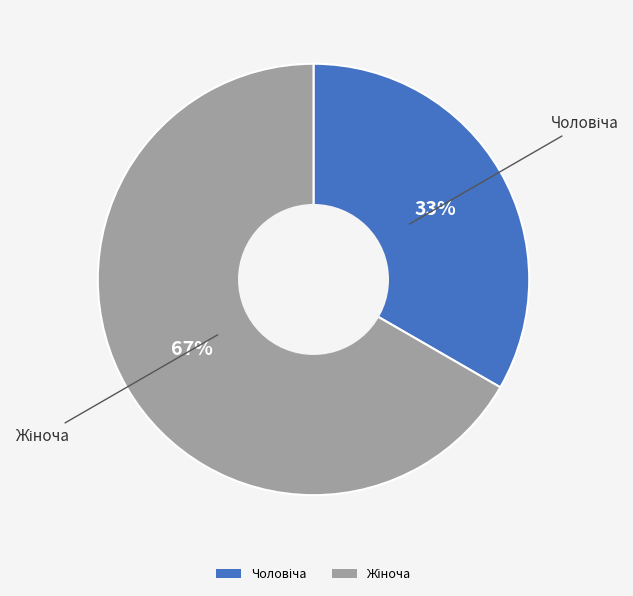

Is there a majority slice in this chart?

Yes